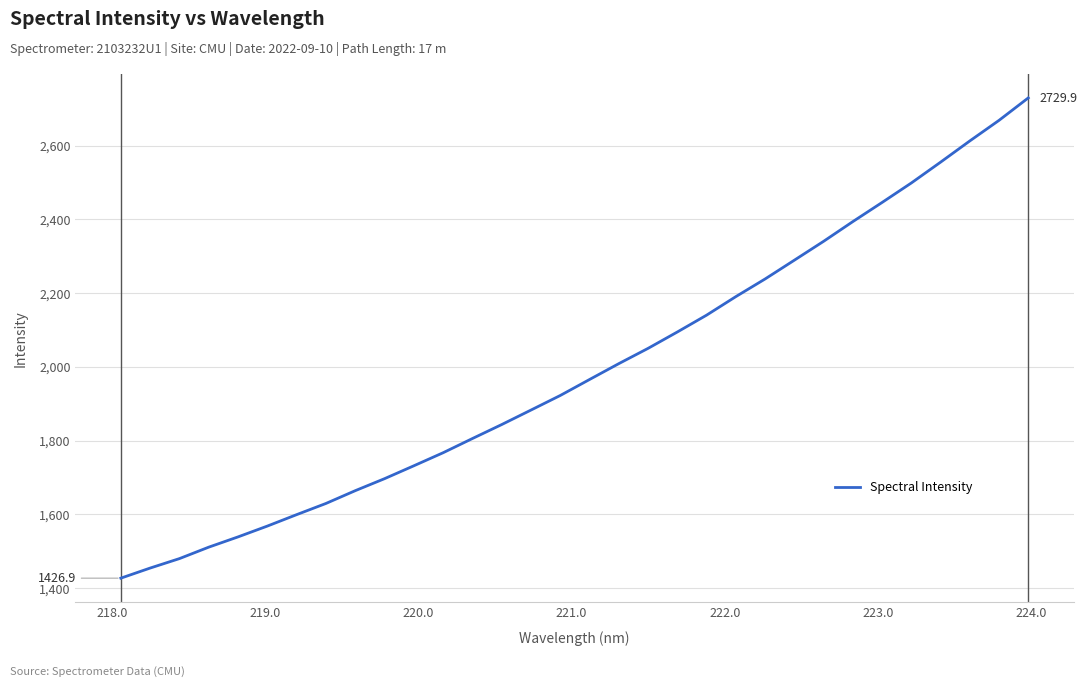

What is the maximum value shown in the chart?

2729.9